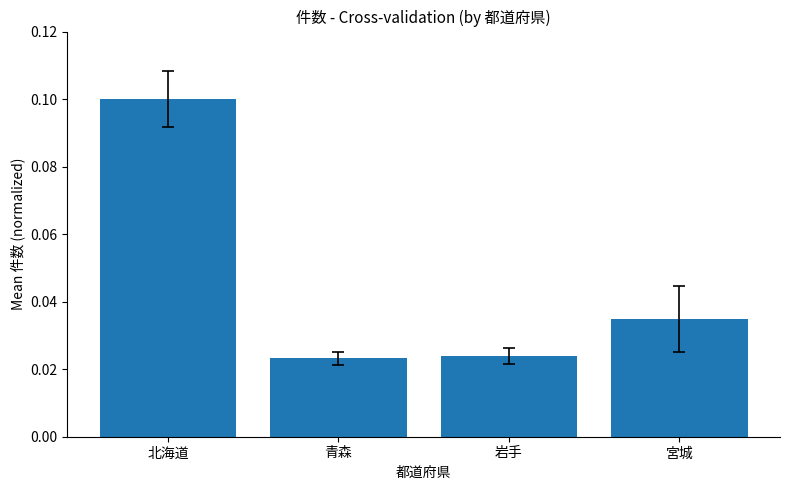

What is the label of the 1st bar from the left?

北海道